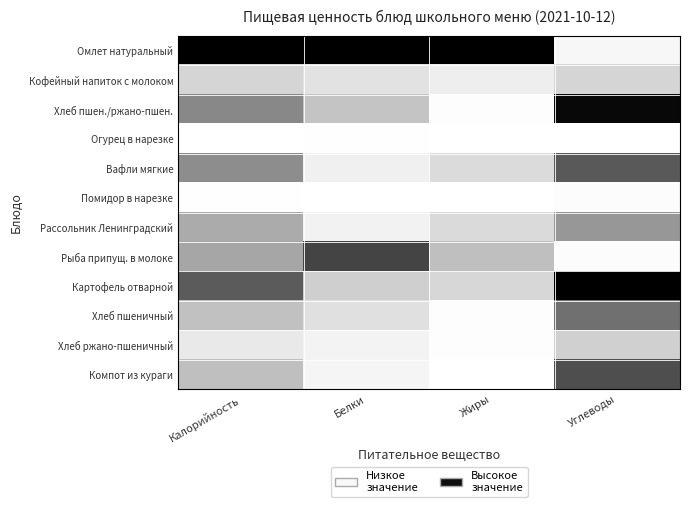

Between Калорийность and Белки, which series saw the biggest shift?

Картофель отварной